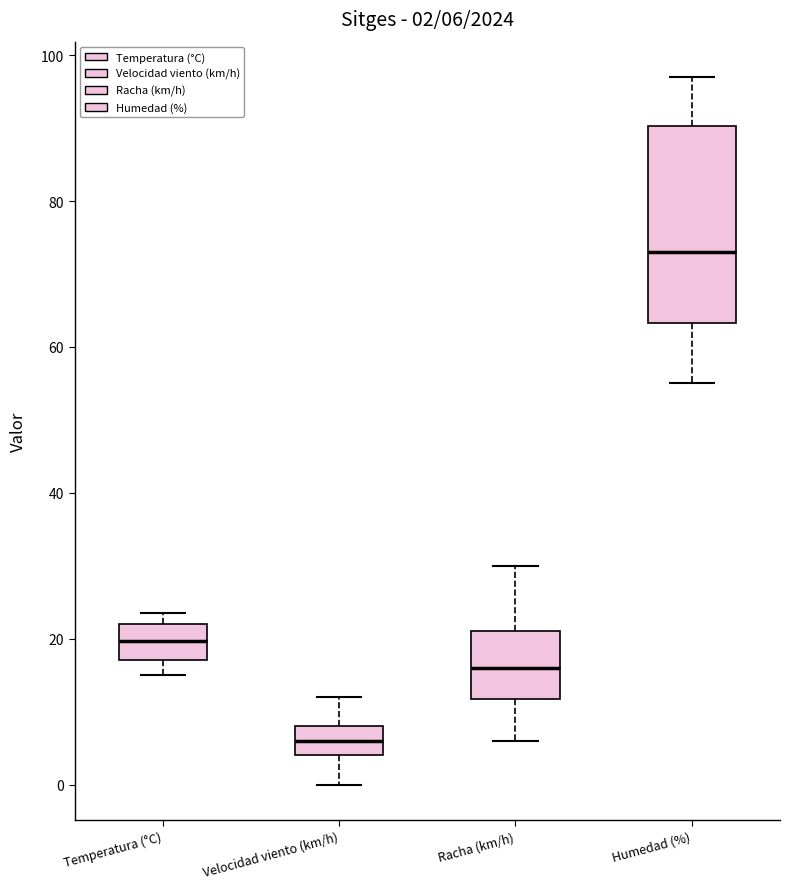

Which box's median line is the lowest?

Velocidad viento (km/h)